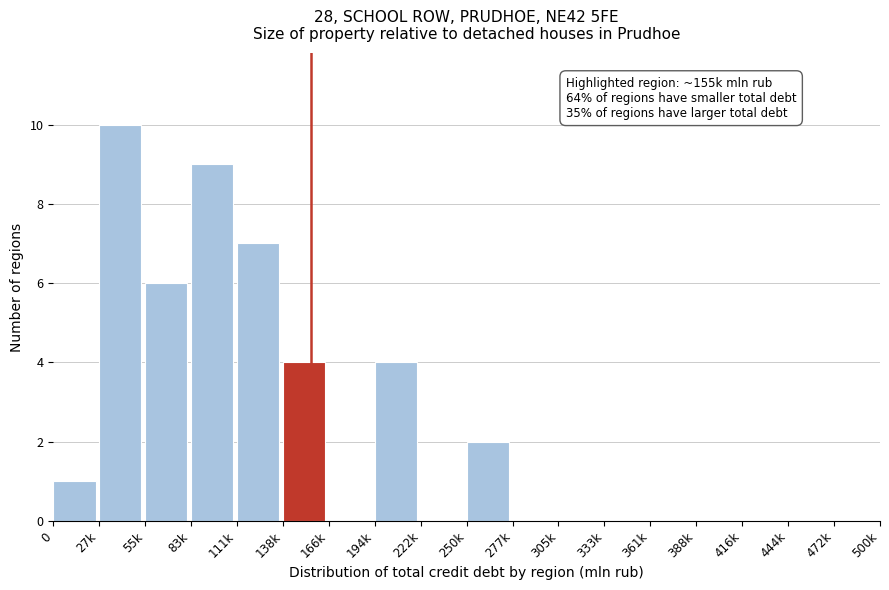

Reading right to left, what are all the values shown in this chart?

472k=0	444k=0	416k=0	388k=0	361k=0	333k=0	305k=0	277k=0	250k=2	222k=0	194k=4	166k=0	138k=4	111k=7	83k=9	55k=6	27k=10	0=1